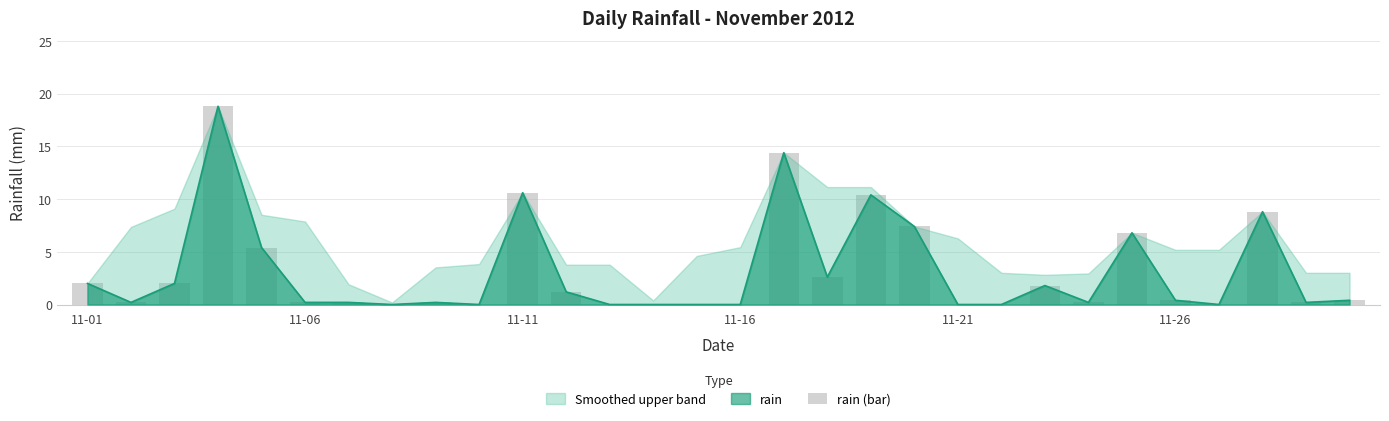

Which has a higher value, 19 or 18?

18